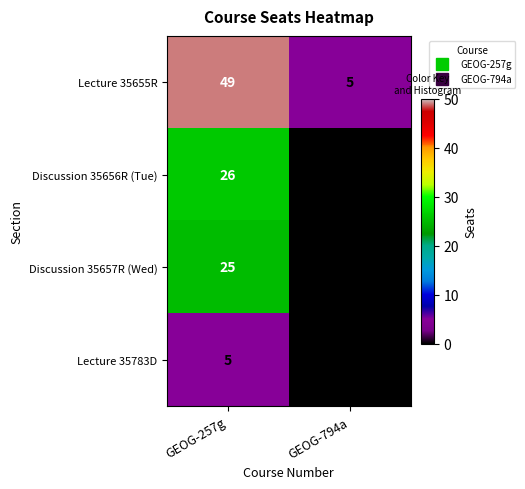

What is the sum of the Discussion 35656R (Tue) values at GEOG-257g and GEOG-794a?

26